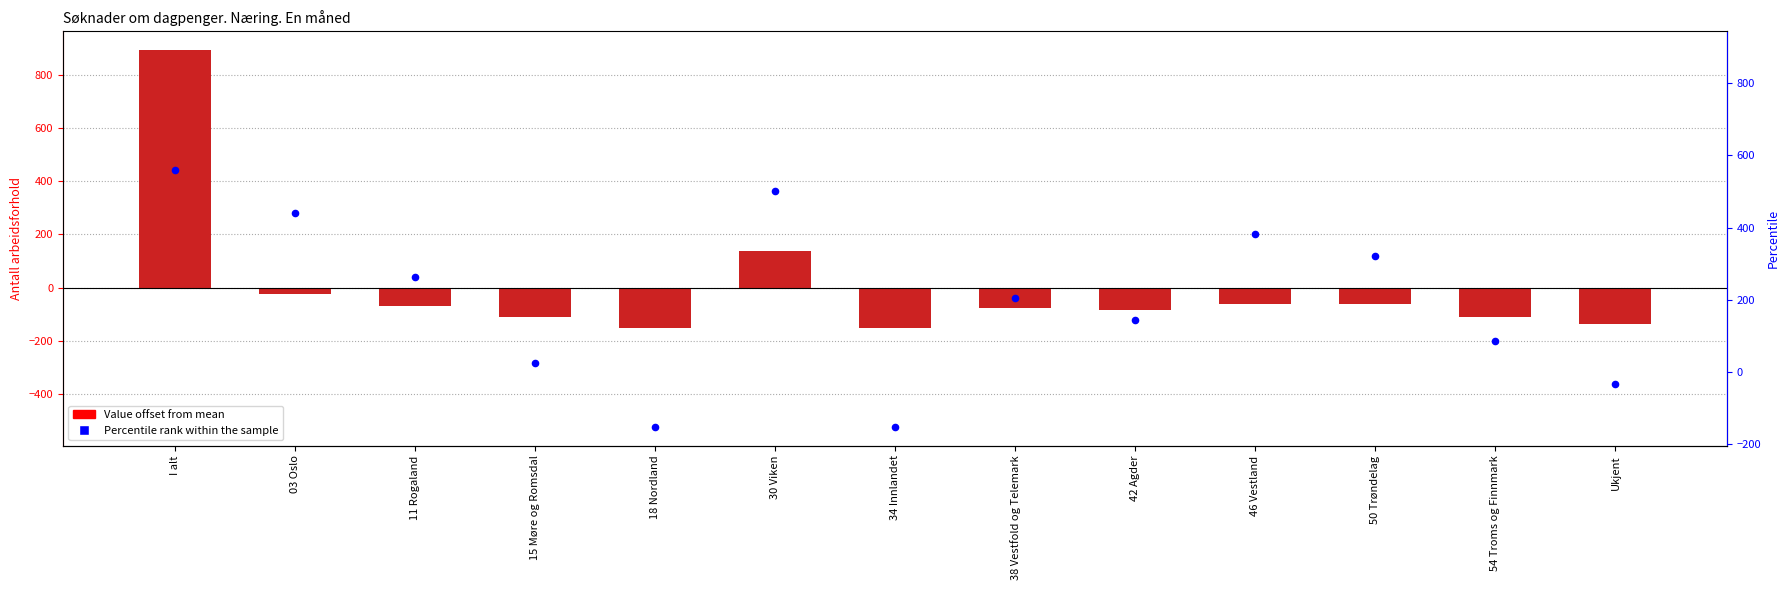

What is the total value across all series at 54 Troms og Finnmark?

-309.0